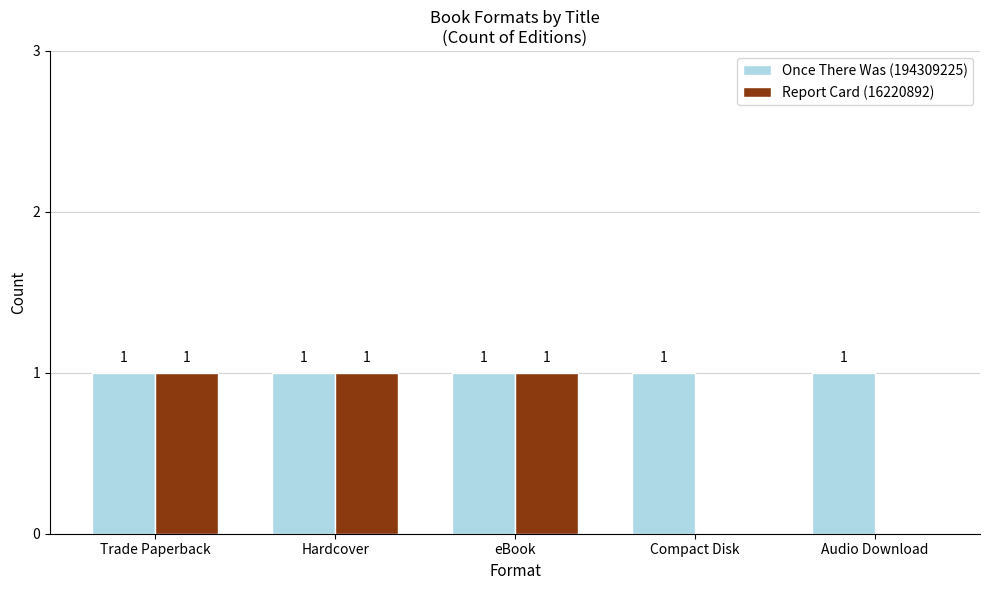

What is the total value across all series at Trade Paperback?

2